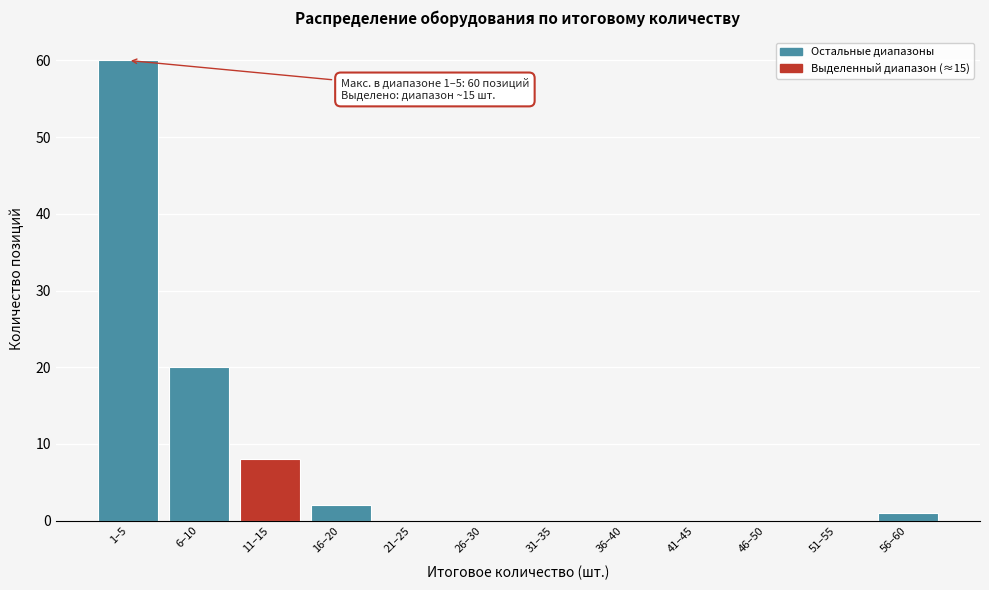

Between 46–50 and 11–15, which is larger?

11–15